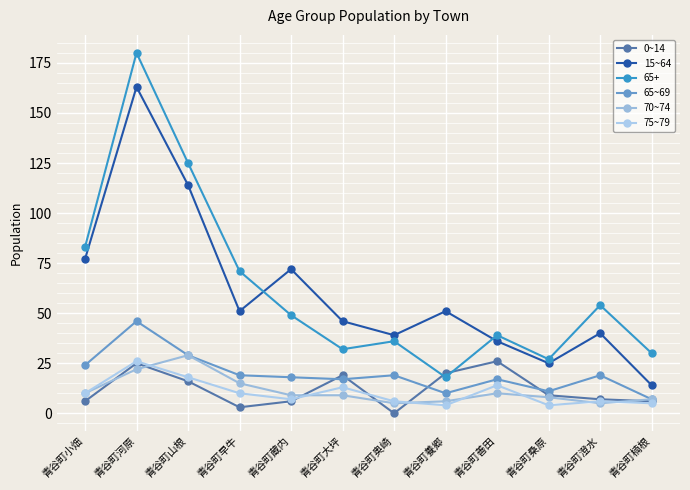

Count the number of data series in this chart.

6